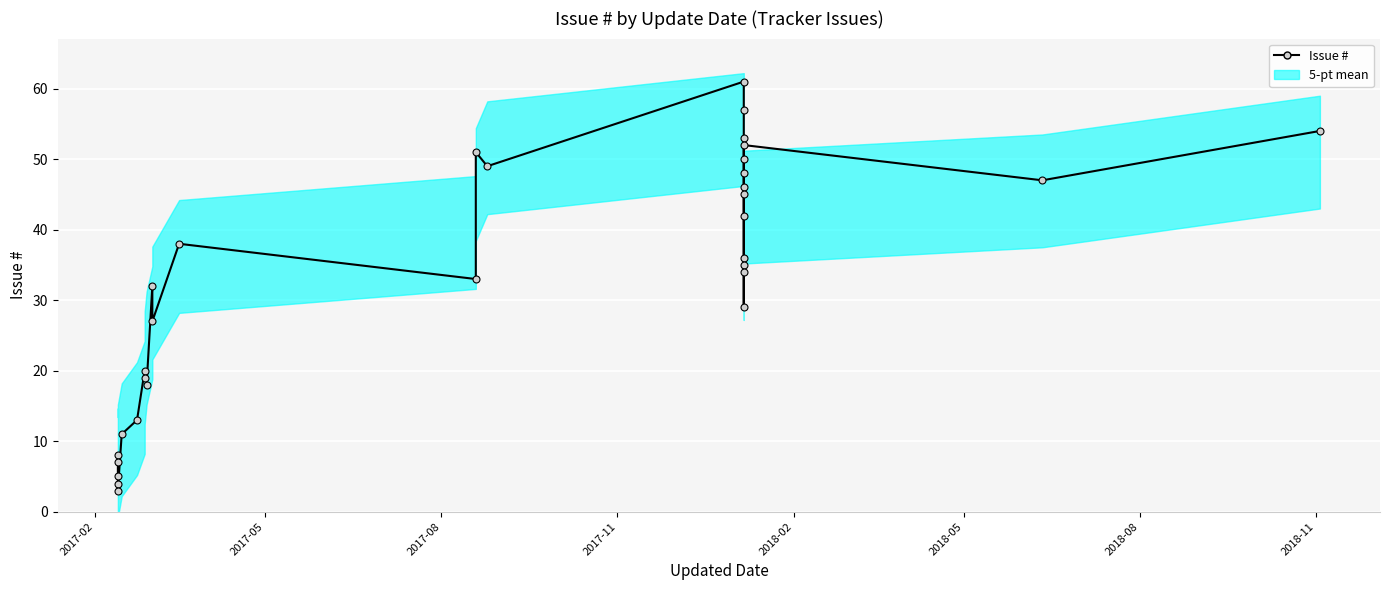

How many values exceed 35?

15